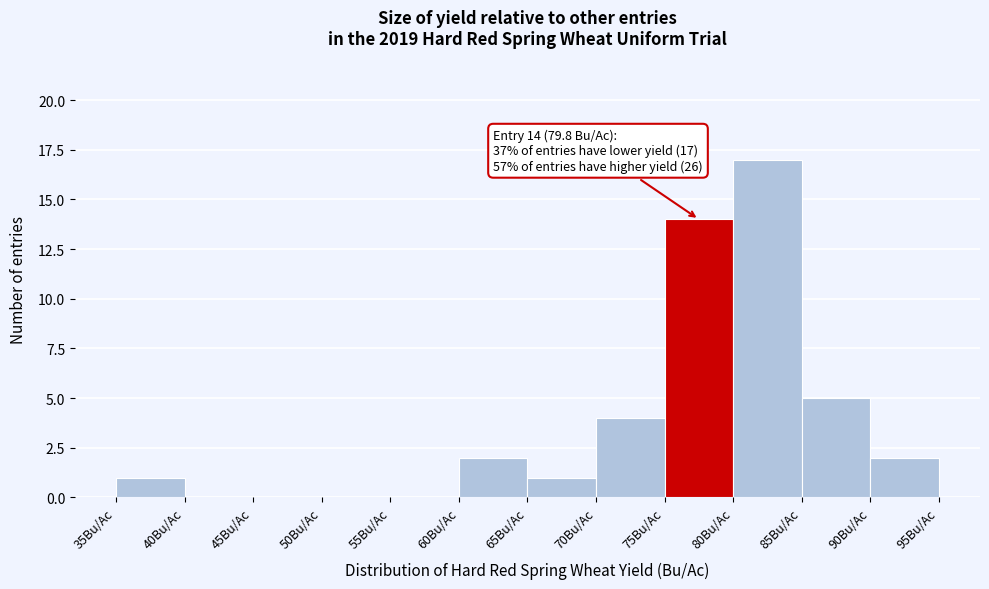

Which range on the x-axis has the tallest bar?

80 to 85